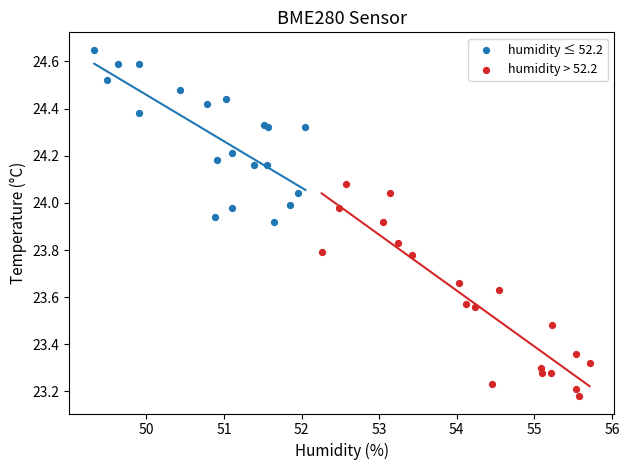

Which series contains the lowest Y value?

humidity > 52.2